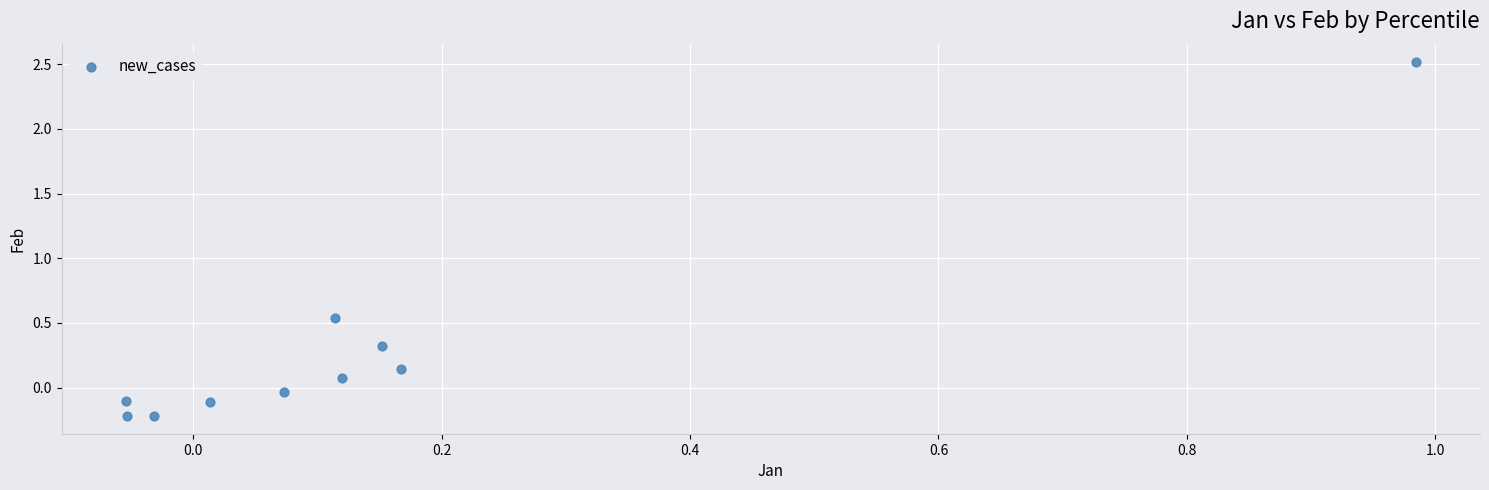

What is the range of X values (max minus min)?

1.0